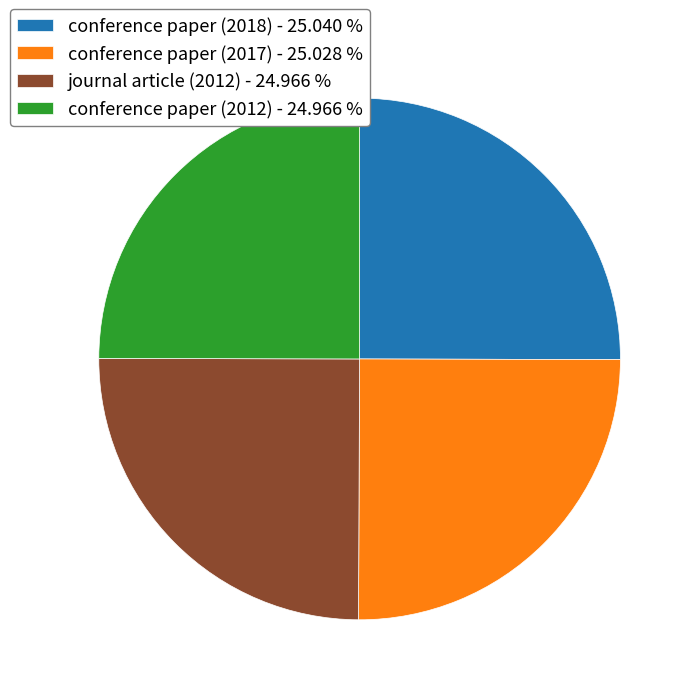

Approximately how many times larger is the value at journal article (2012) - 24.966 % compared to conference paper (2017) - 25.028 %?

1.0